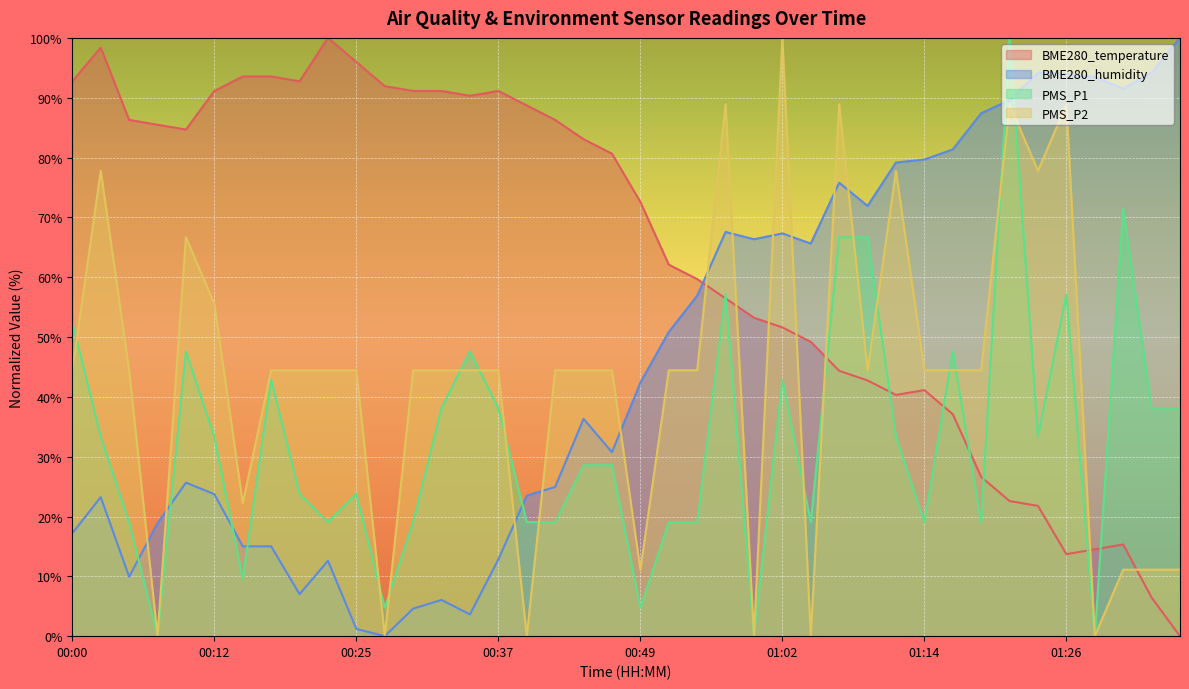

The PMS_P1 series shows 47.6 at 01:16. True or false?

True